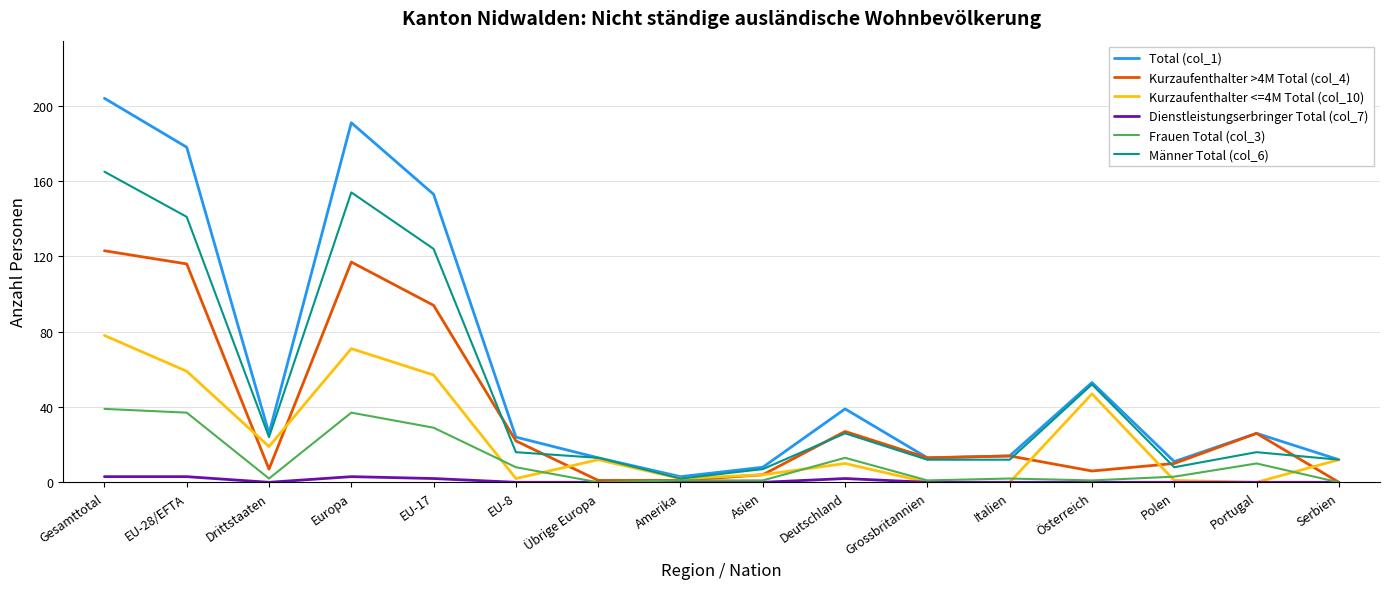

At which label does Total (col_1) reach its minimum?

Amerika